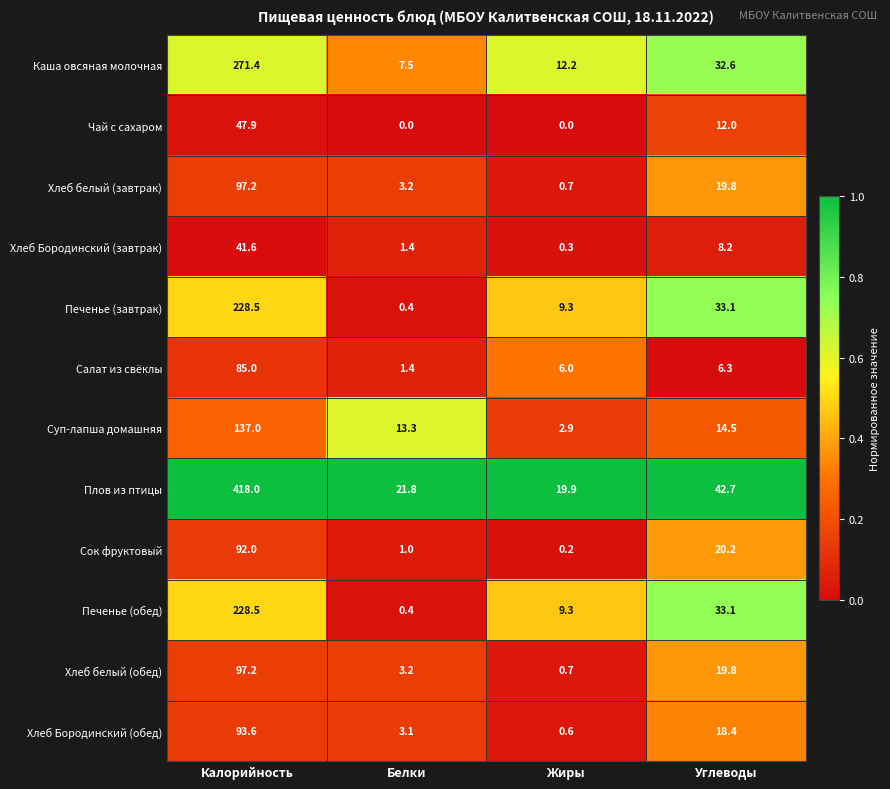

What is the approximate value of Хлеб белый (обед) at Белки?

3.2